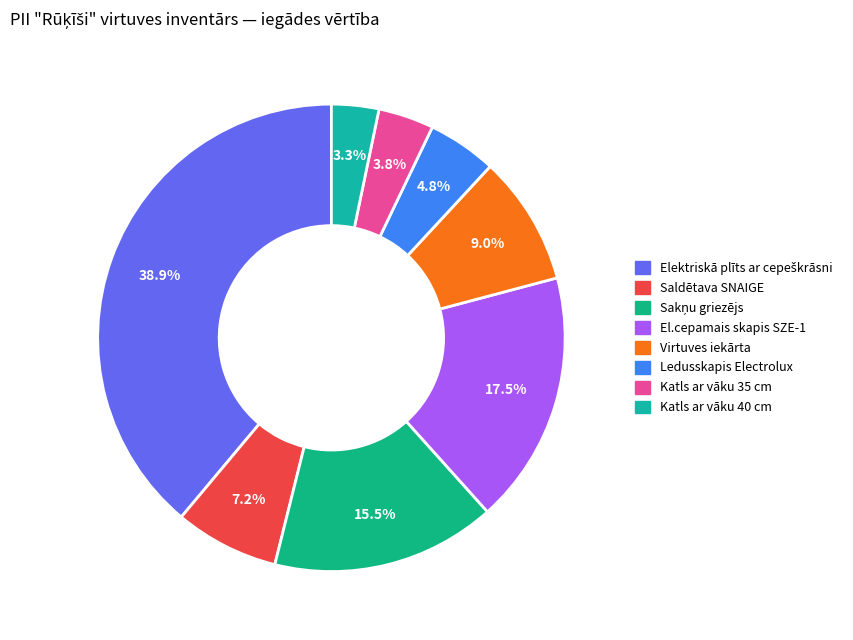

Between El.cepamais skapis SZE-1 and Elektriskā plīts ar cepeškrāsni, which is larger?

Elektriskā plīts ar cepeškrāsni